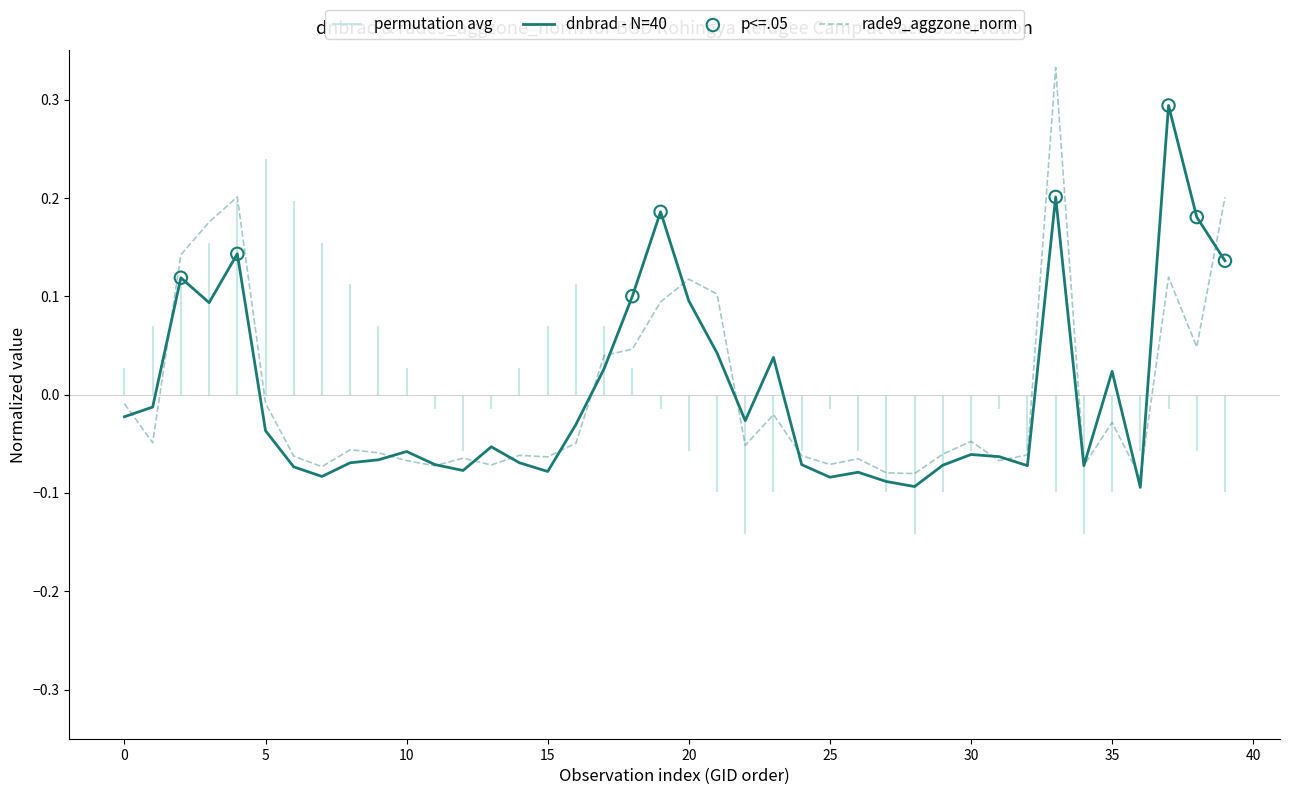

Which series has the largest Y range (max minus min)?

rade9_aggzone_norm